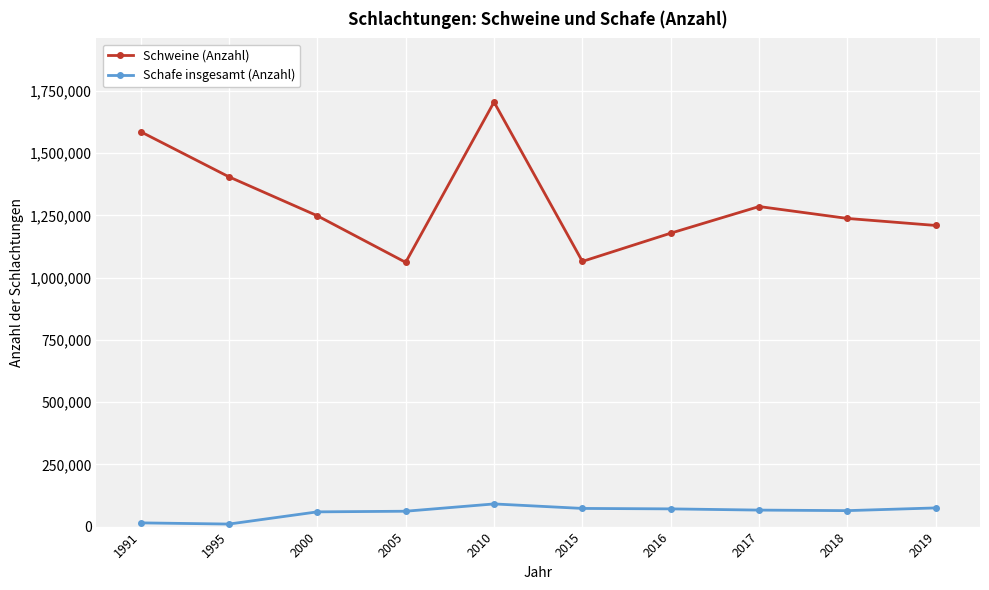

Which category has the highest value across all series?

2010